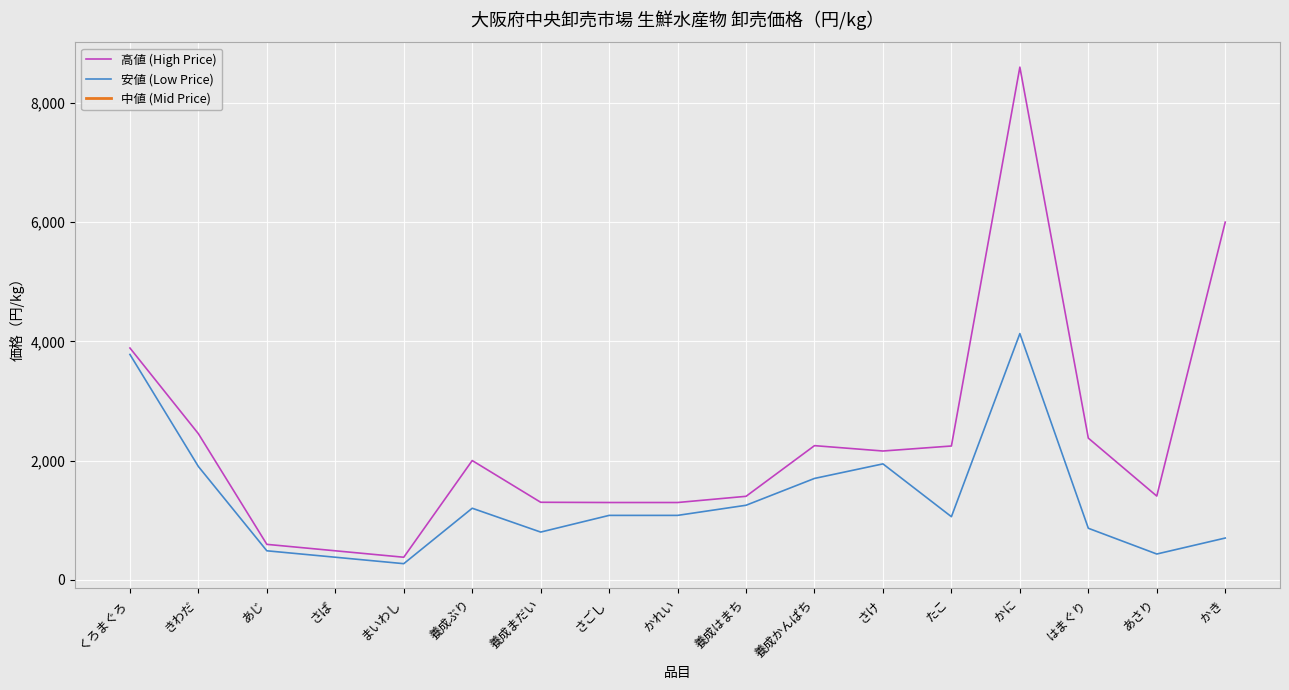

Which series has the largest range (max minus min)?

高値 (High Price)